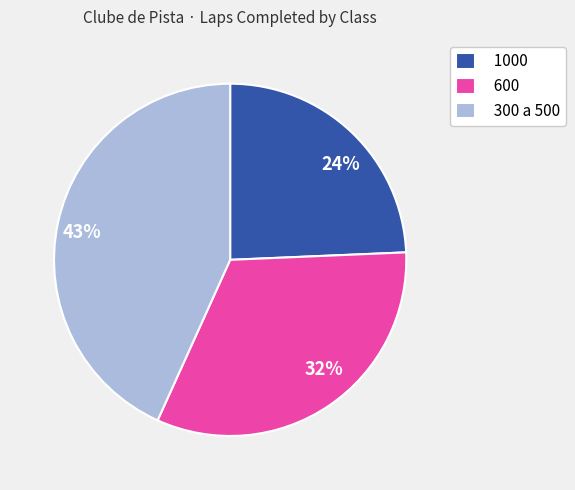

To the nearest percent, what is the difference between the largest and smallest slice percentages?

19%